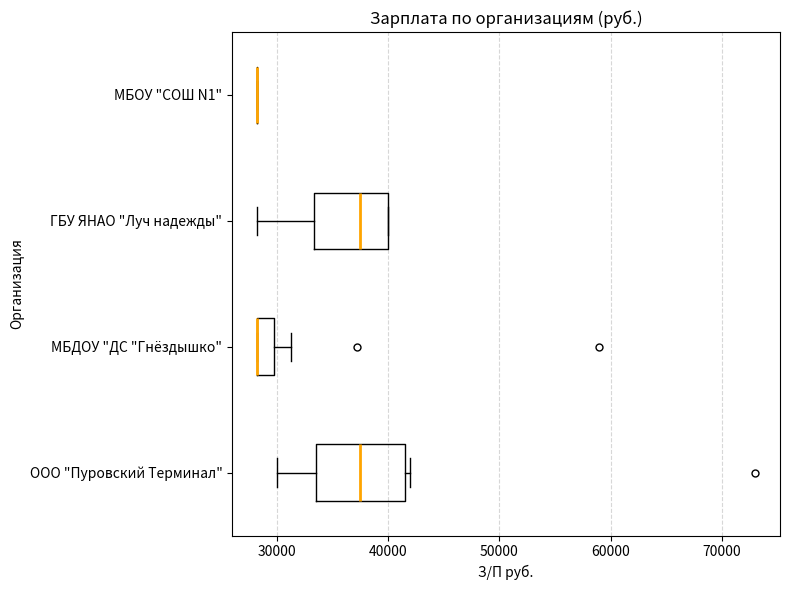

Reading bottom to top, read every box against the x-axis: the position of its median line, the range the box covers, and the ends of its whiskers. The values are not printed on the chart, so give them approximately, as read against the axis.

ООО "Пуровский Терминал": median 38000, box 34000 to 42000, whiskers 30000 to 42000 (just right of the box's right edge)
МБДОУ "ДС "Гнёздышко": median 28000 (drawn on the box's left edge), box 28000 to 30000, whiskers 28000 to 31000
ГБУ ЯНАО "Луч надежды": median 38000, box 33000 to 40000, whiskers 28000 to 40000
МБОУ "СОШ N1": box collapsed to a line at 28000, whiskers 28000 to 28000